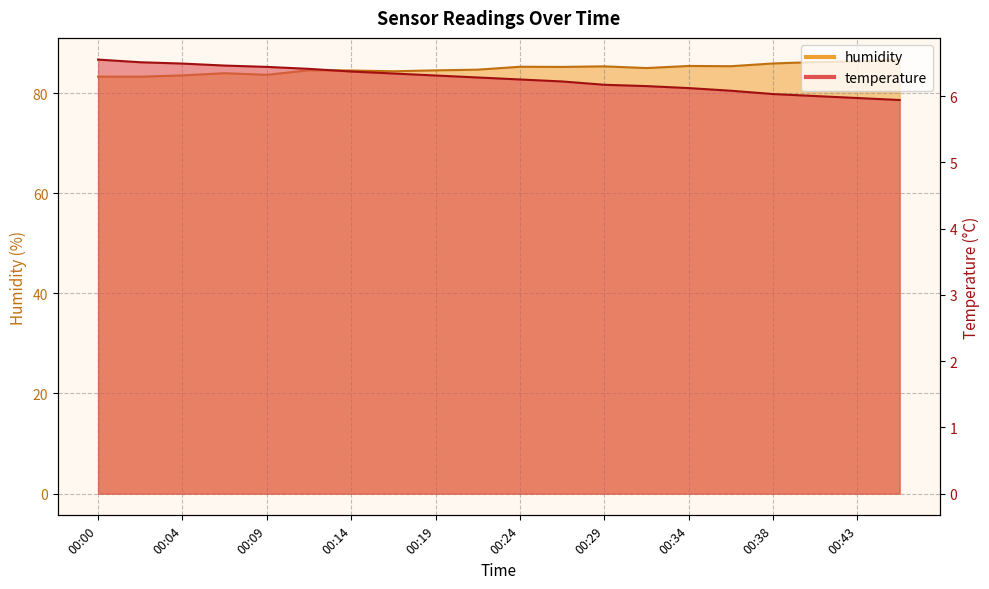

How many interior local valleys does the humidity series have?

6